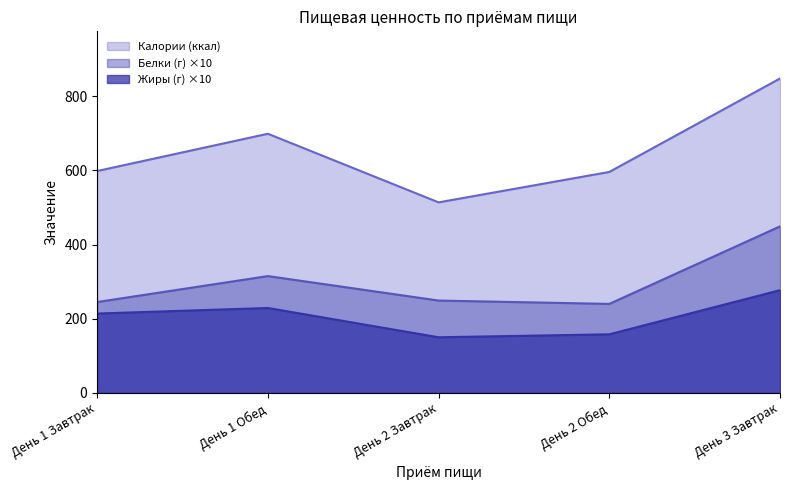

True or false: Калории (ккал) and Белки (г) intersect in this chart.

False